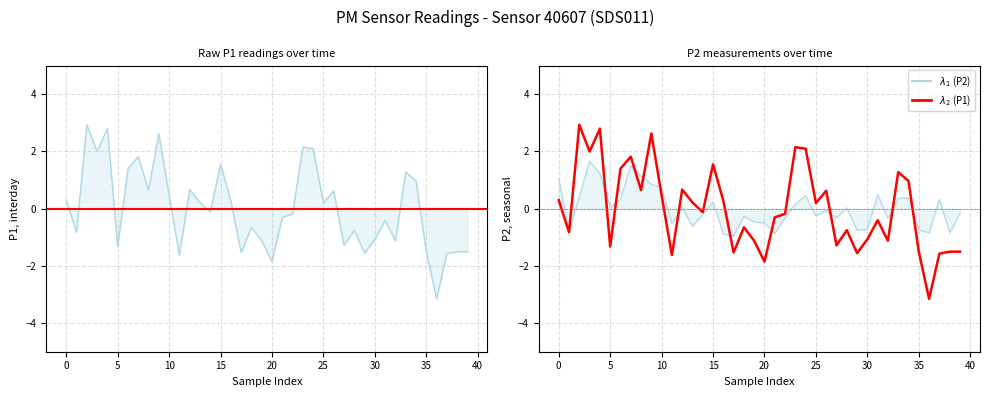

Which series has the largest total across all categories?

P1